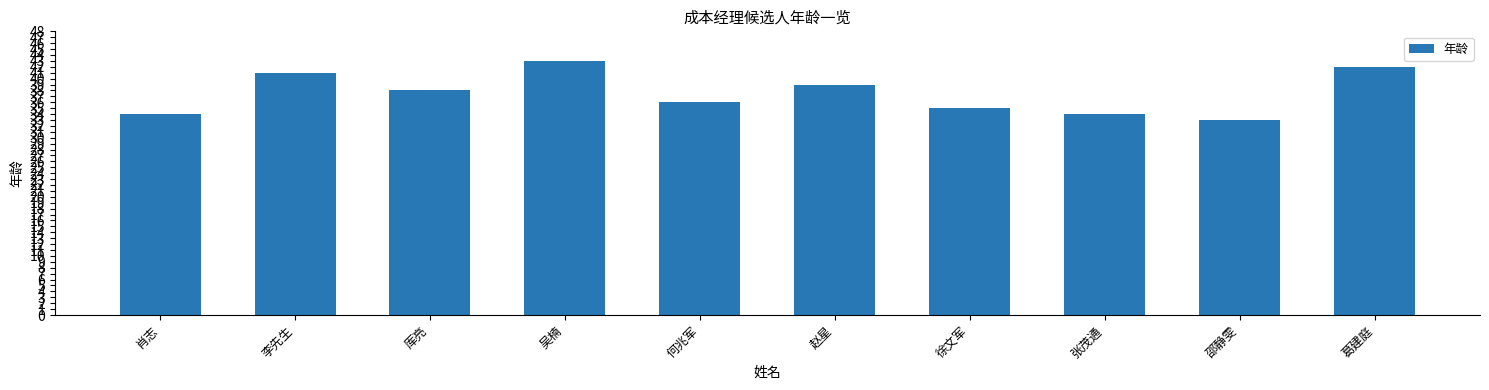

What is the minimum value shown in the chart?

33